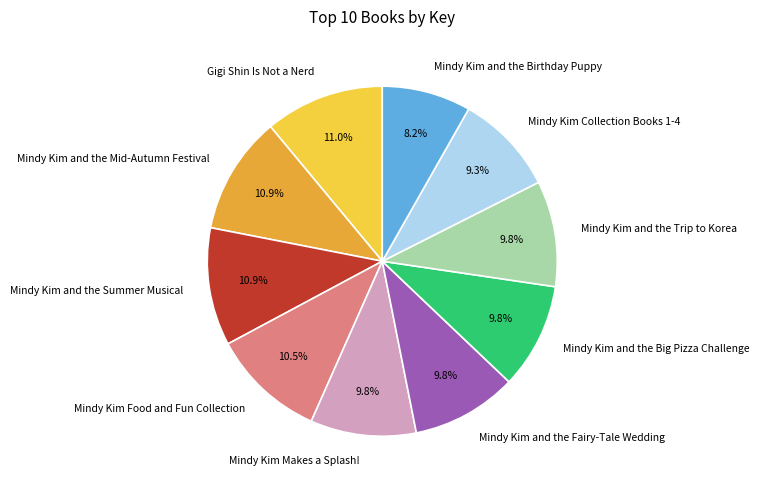

Between Mindy Kim and the Birthday Puppy and Mindy Kim Collection Books 1-4, which is larger?

Mindy Kim Collection Books 1-4